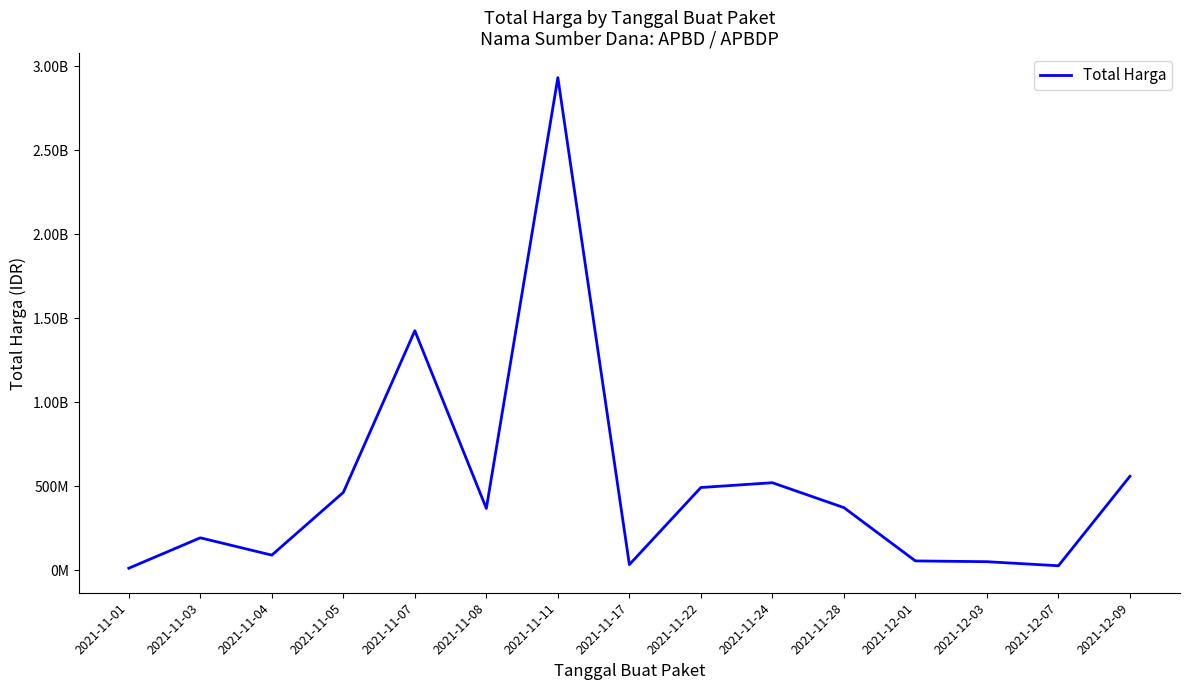

Is this an area chart (filled region under the line)?

No